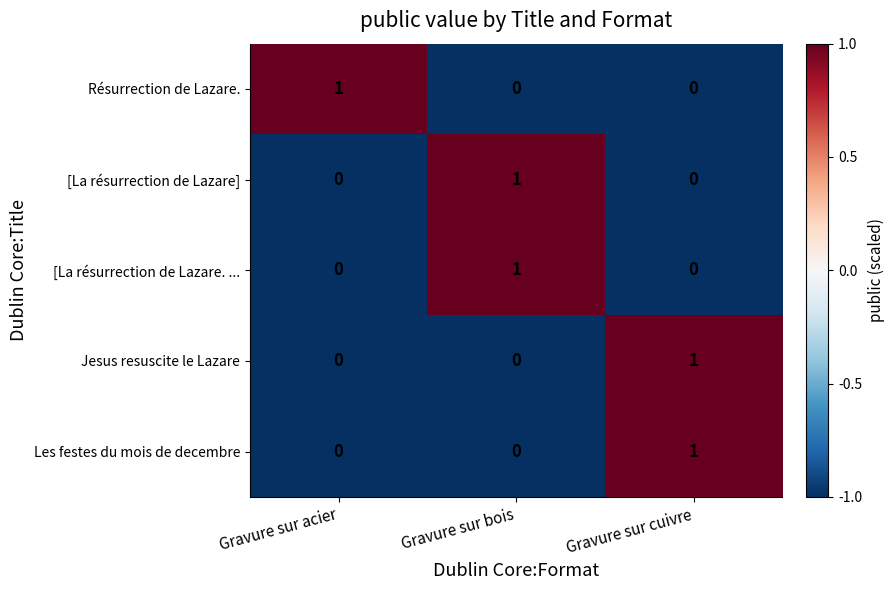

How many [La résurrection de Lazare] values are between 0 and 1?

3